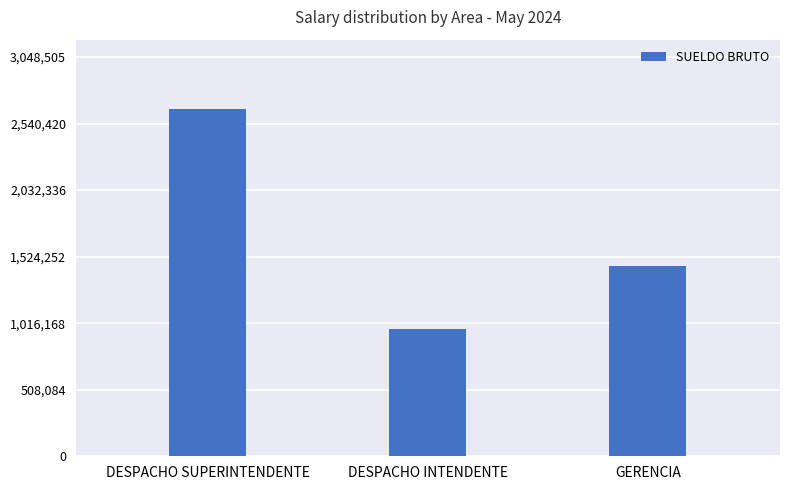

How many values are below 1455291?

1